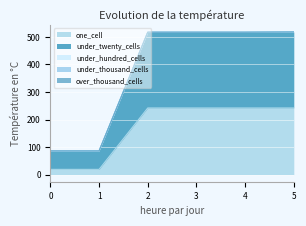

What is the greatest value displayed?

276